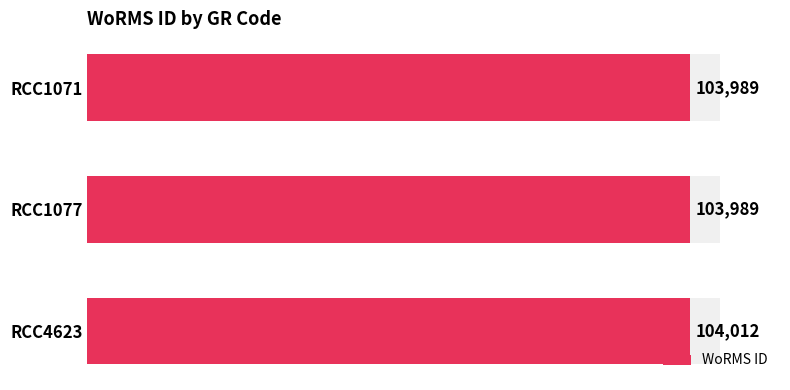

Are the bars grouped side by side (vs. stacked)?

No